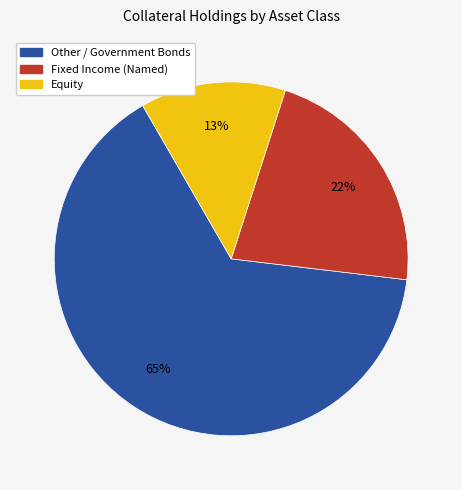

Does any single category account for the majority?

Yes